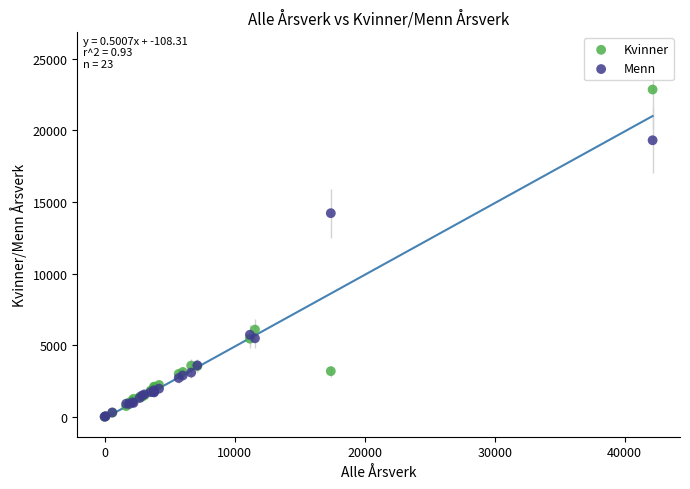

What are all the series names shown in the legend?

Kvinner, Menn